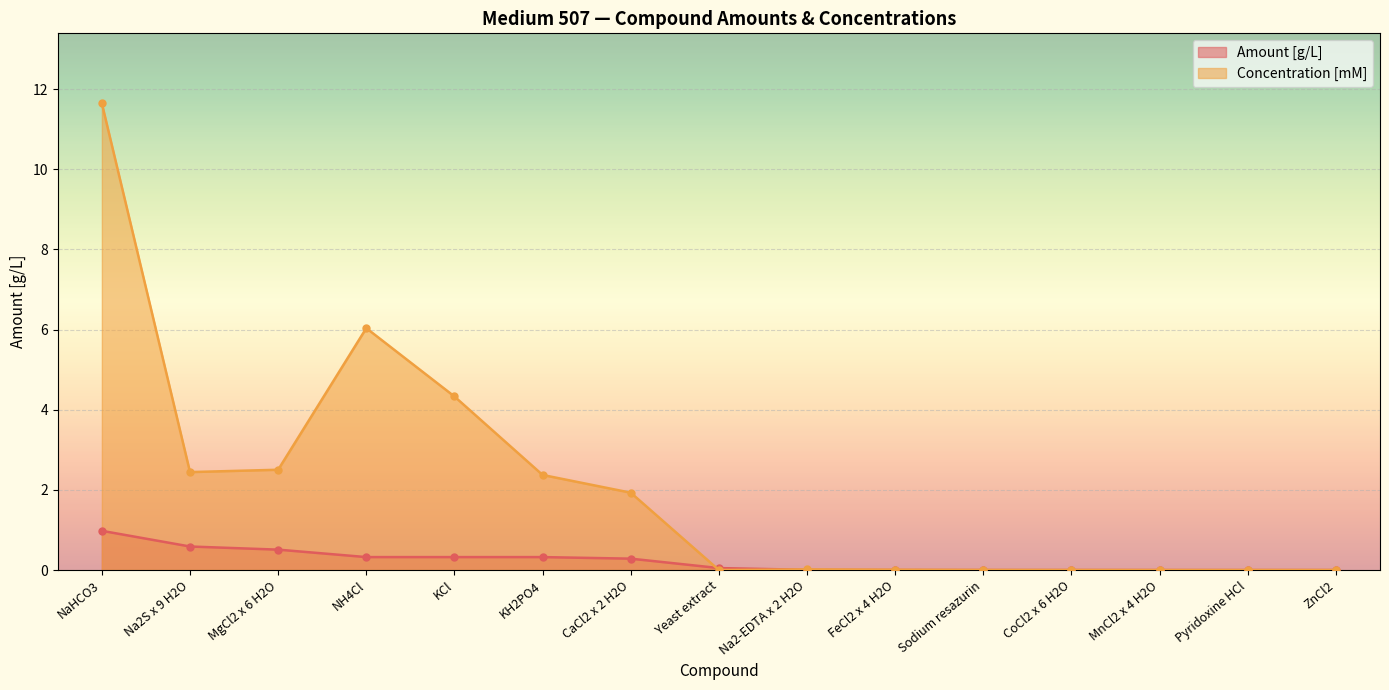

What is the difference between the maximum and second lowest values in the Amount [g/L] series?

1.0